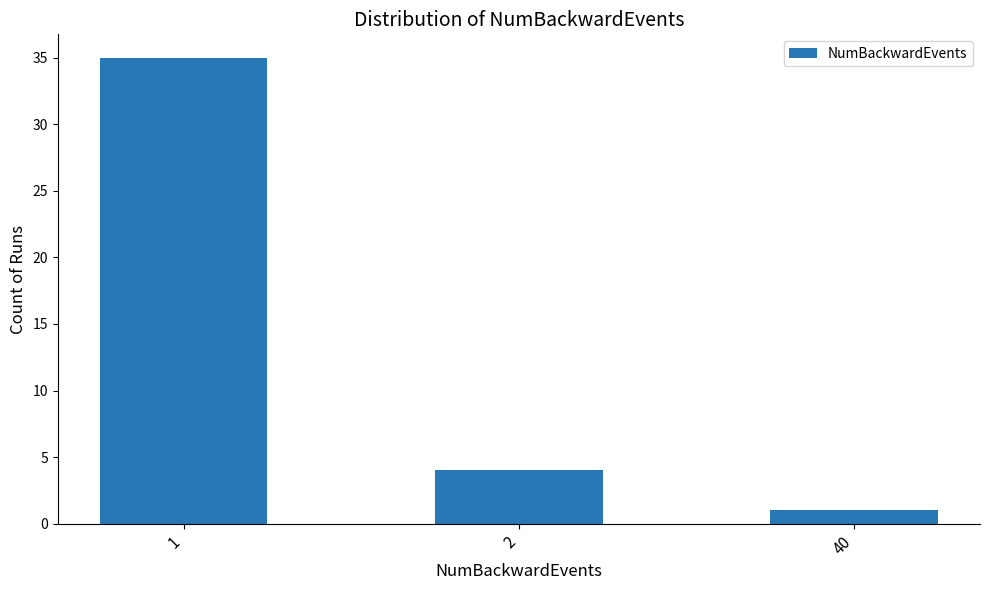

What is the change in value from 2 to 40?

-3